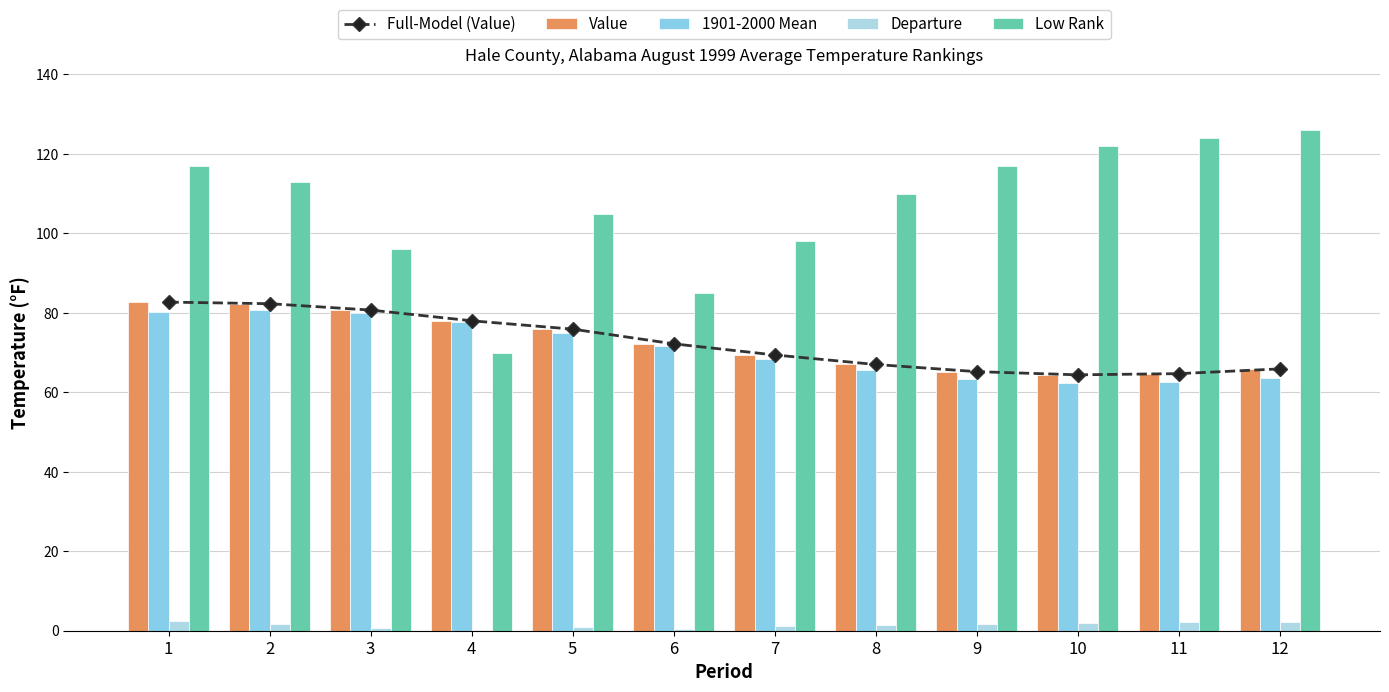

What is the value of the Value bar at the 8th from the left?

67.0